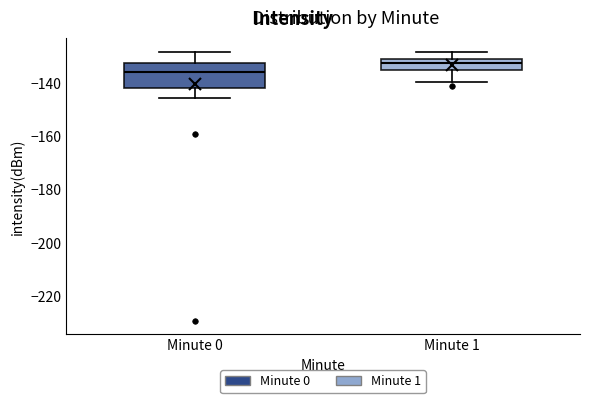

Which box is the tallest, from its lower edge to its upper edge?

Minute 0